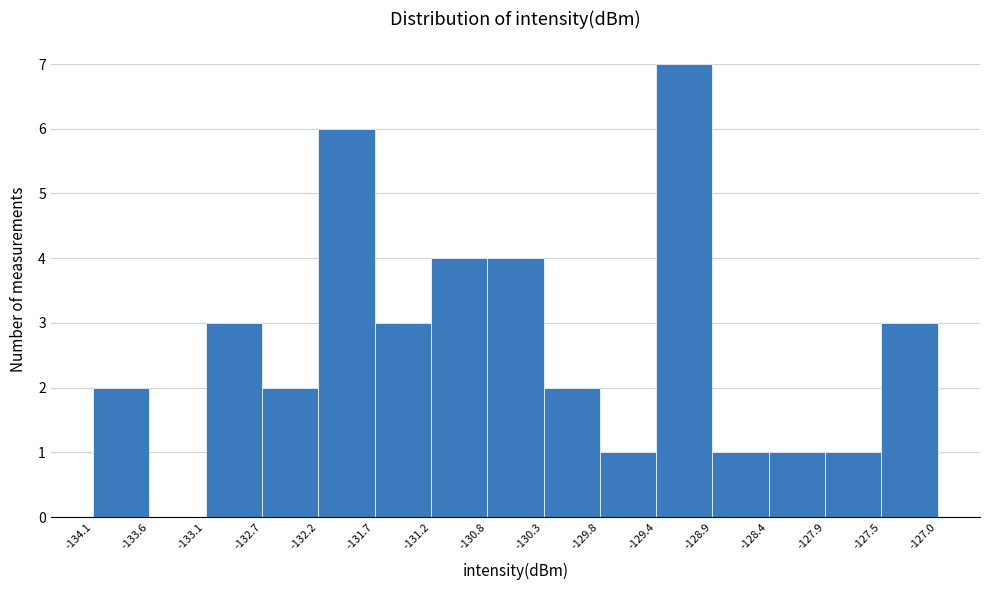

Reading left to right, transcribe this chart: for each bar, give the range it covers on the x-axis and its height. The values are not printed on the chart, so give them approximately, as read against the axis.

-134.1 to -133.6: 2
-133.6 to -133.1: 0
-133.1 to -132.7: 3
-132.7 to -132.2: 2
-132.2 to -131.7: 6
-131.7 to -131.2: 3
-131.2 to -130.8: 4
-130.8 to -130.3: 4
-130.3 to -129.8: 2
-129.8 to -129.4: 1
-129.4 to -128.9: 7
-128.9 to -128.4: 1
-128.4 to -127.9: 1
-127.9 to -127.5: 1
-127.5 to -127.0: 3